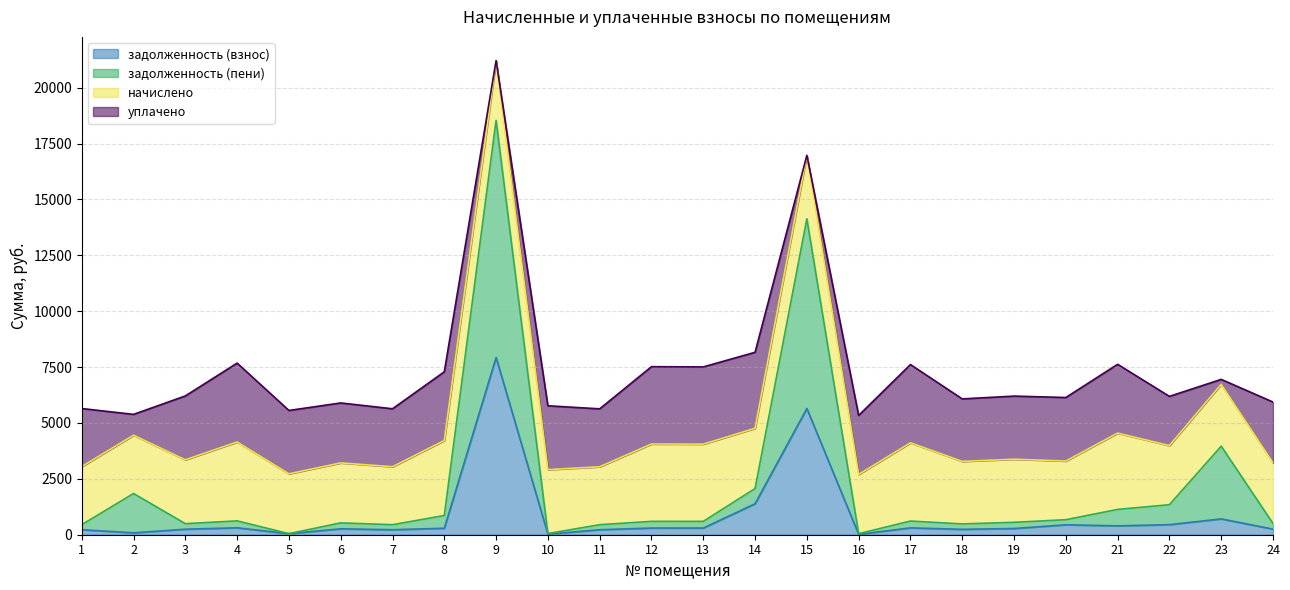

At which category is the sum across all series the highest?

9